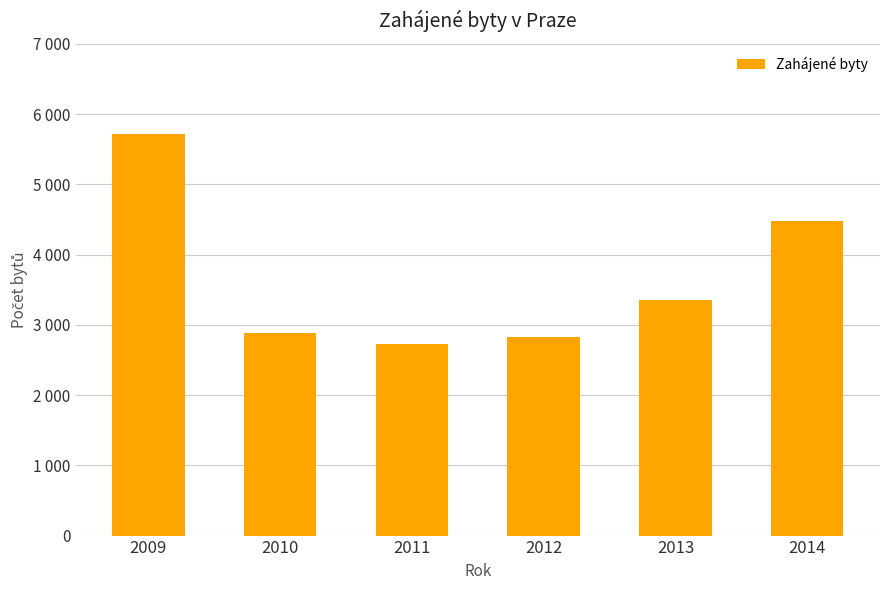

What is the difference between the second highest and minimum values?

1748